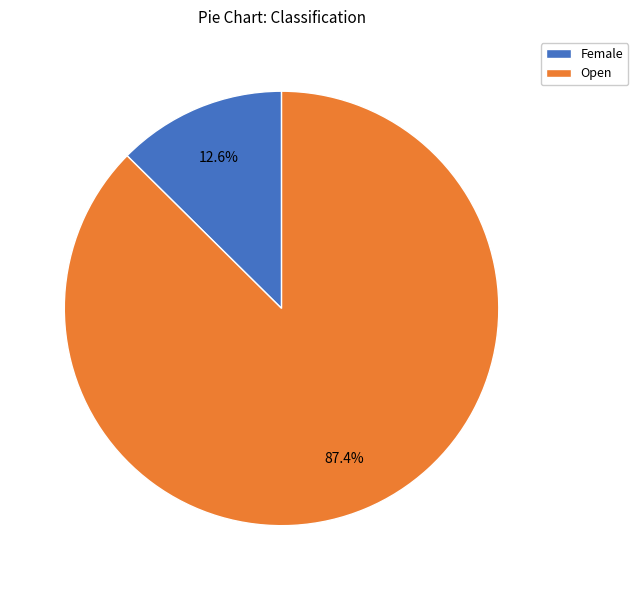

Which slice represents more than half of the pie?

Open